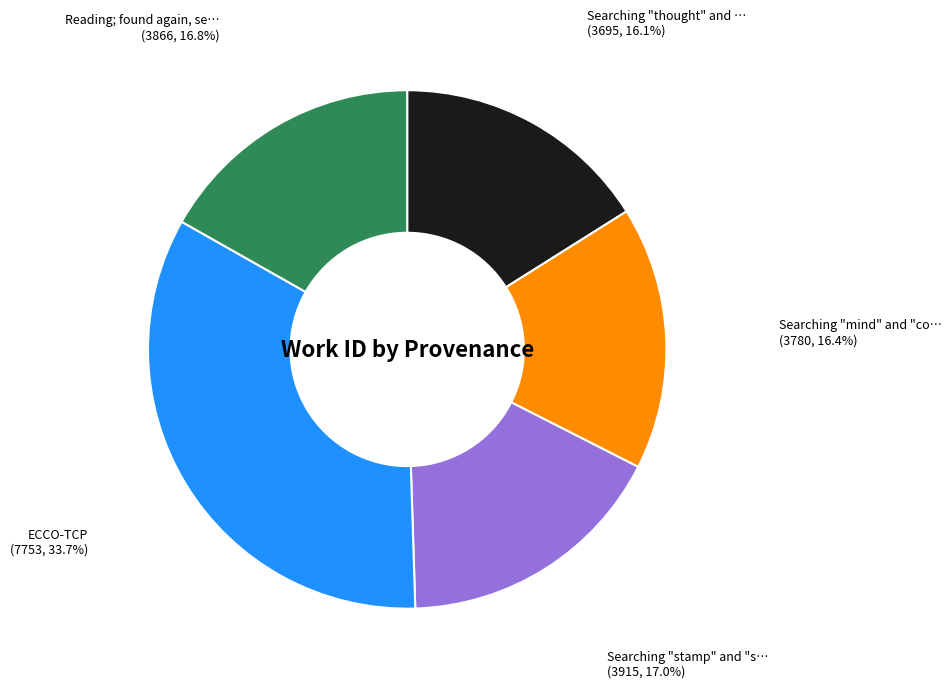

Does any single category account for the majority?

No